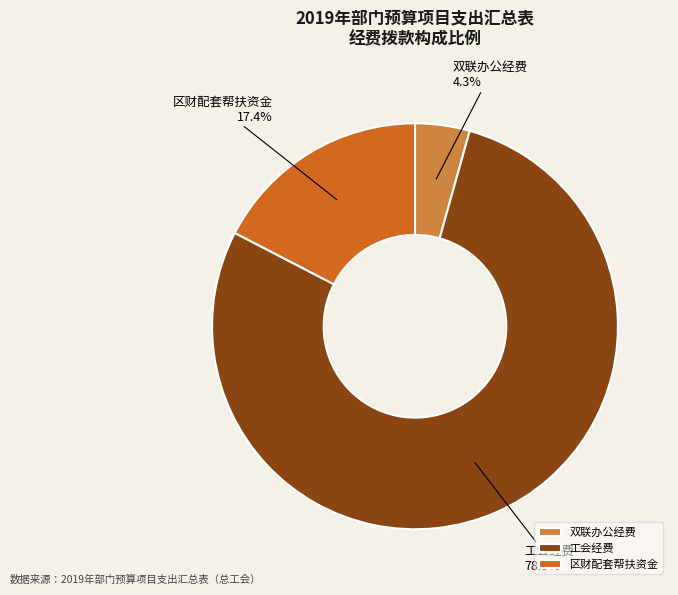

What is the smallest slice in the pie chart?

双联办公经费